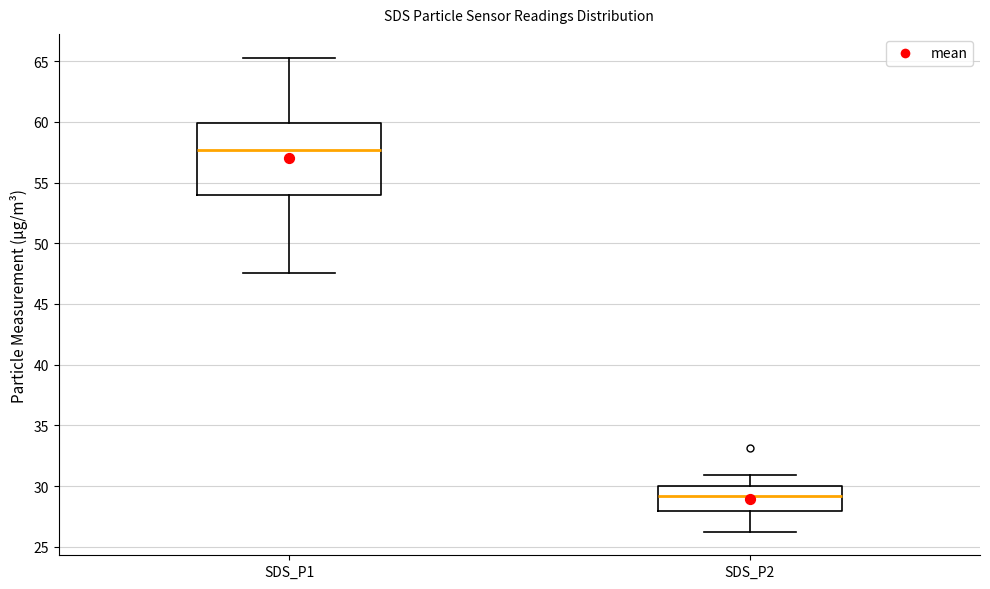

Which box is the tallest, from its lower edge to its upper edge?

SDS_P1